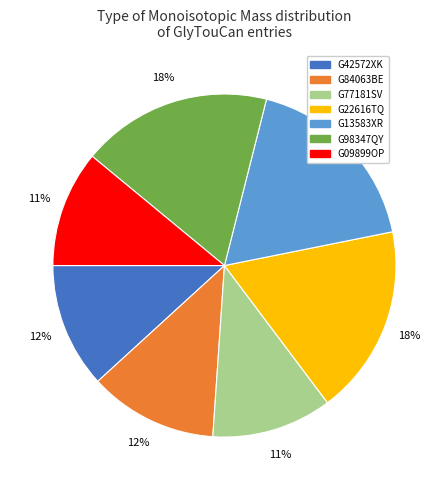

What percentage is the G13583XR slice, to the nearest percent?

18%